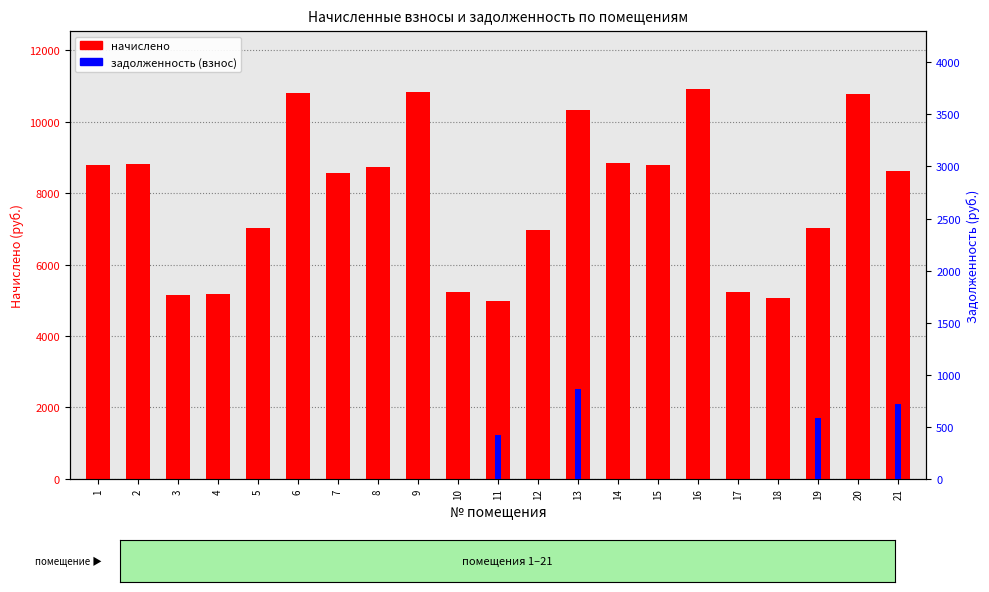

The value of задолженность (взнос) at 20 is -345.9. True or false?

False